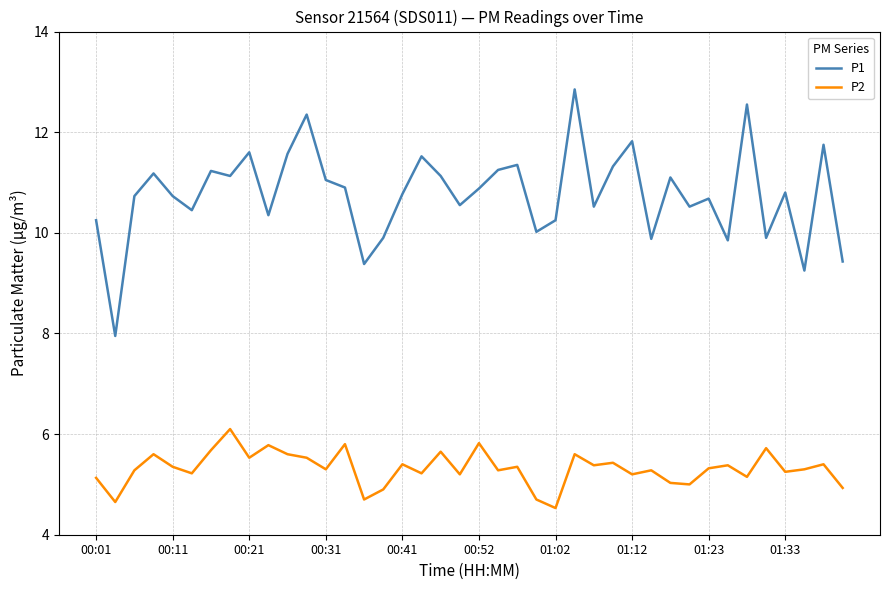

What is the difference between the maximum and minimum values in the P1 series?

4.9